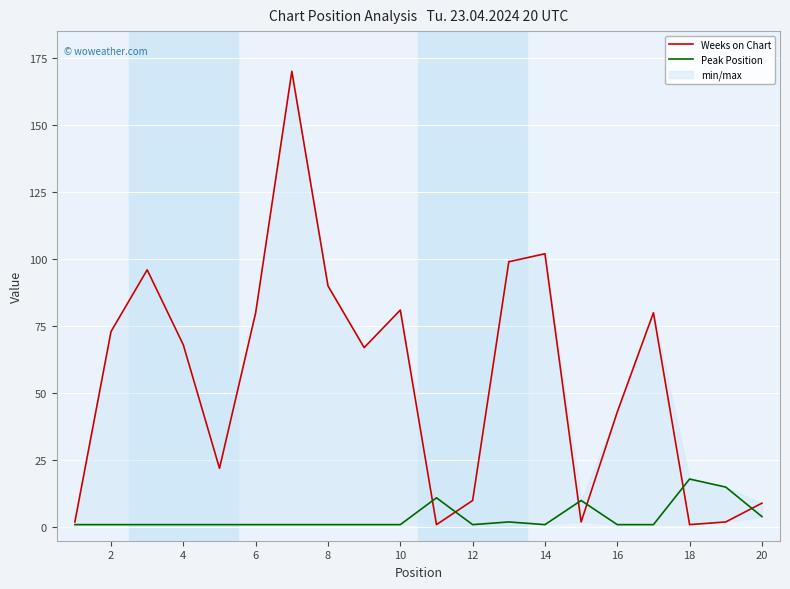

Reading left to right, transcribe all the data shown in this chart.

Weeks on Chart: 2	73	96	68	22	80	170	90	67	81	1	10	99	102	2	43	80	1	2	9
Peak Position: 1	1	1	1	1	1	1	1	1	1	11	1	2	1	10	1	1	18	15	4